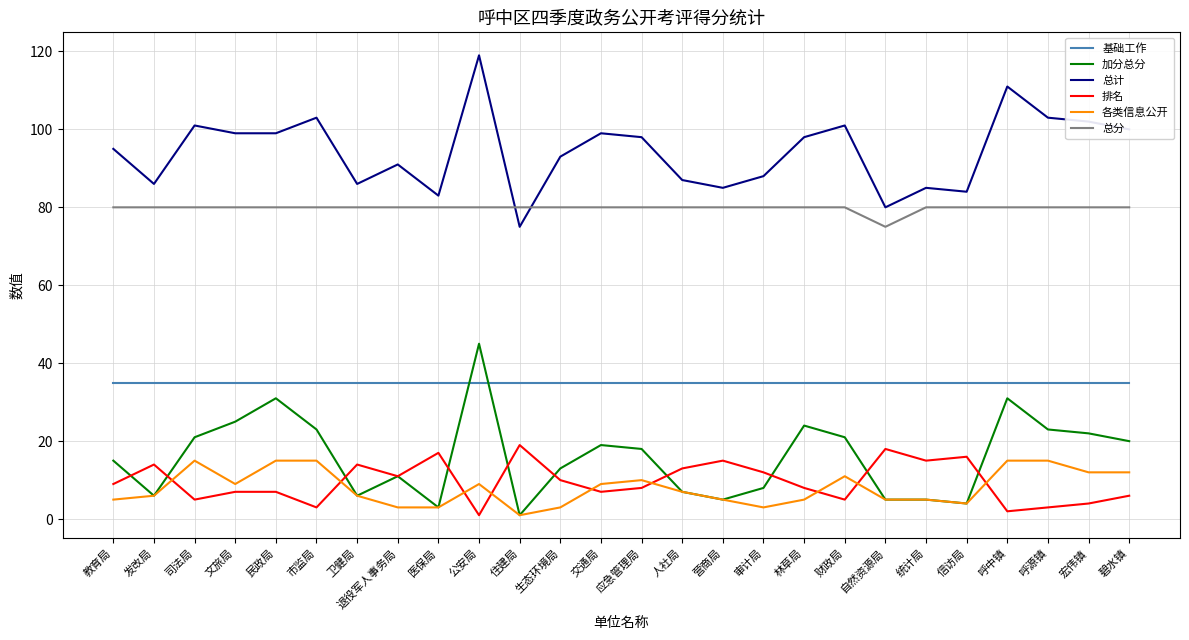

What position from the left is 生态环境局?

12